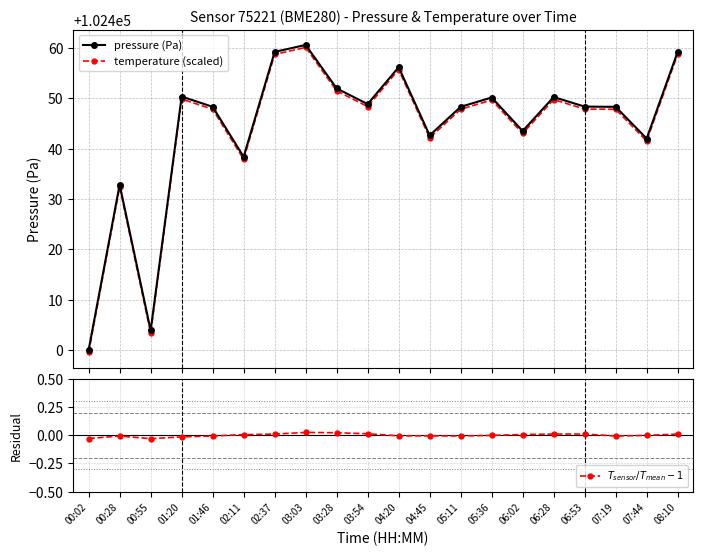

Which series changed the most between 00:28 and 02:37?

pressure (Pa)